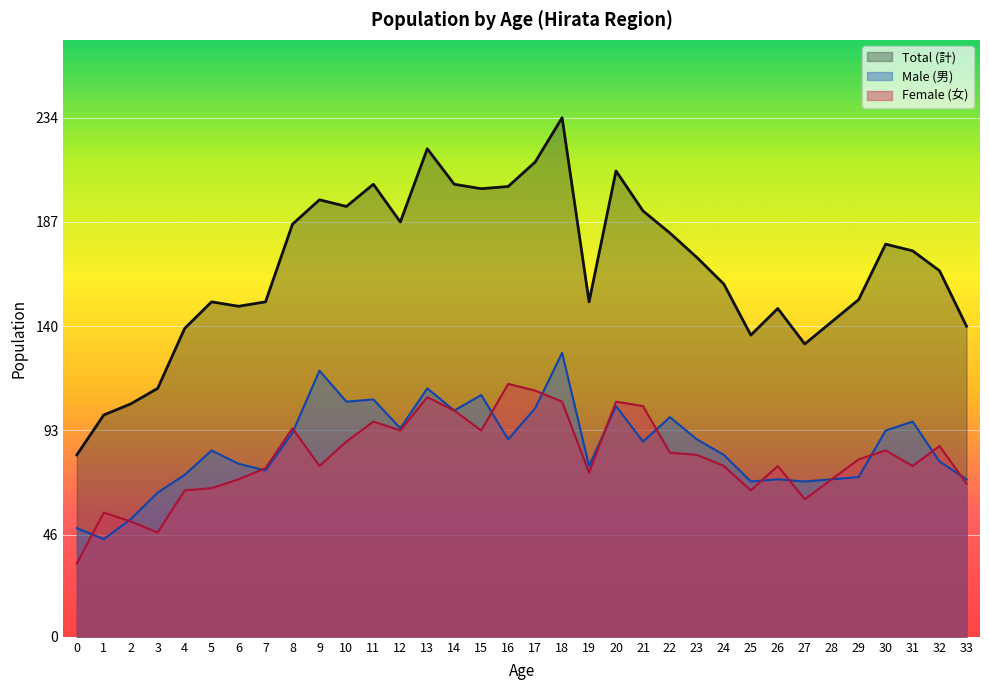

What are all the series names shown in the legend?

Total (計), Male (男), Female (女)